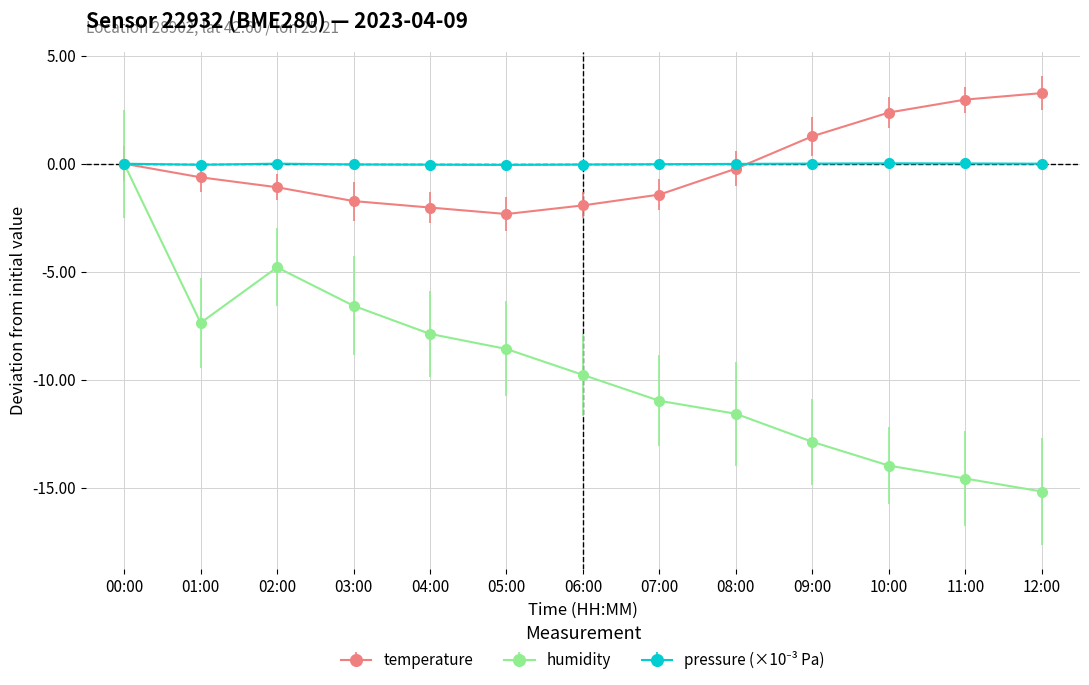

What is the label of the 5th point from the left?

04:00